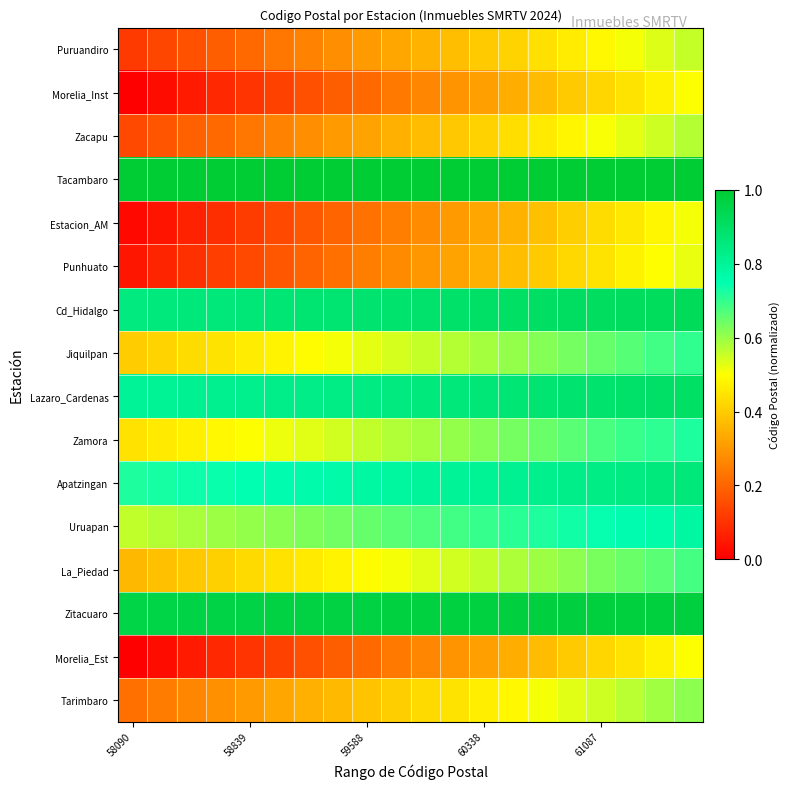

Reading right to left, extract all data points from this chart.

Puruandiro: 0.6	0.5	0.5	0.5	0.5	0.4	0.4	0.4	0.4	0.3	0.3	0.3	0.3	0.3	0.2	0.2	0.2	0.2	0.1	0.1
Morelia_Inst: 0.5	0.5	0.4	0.4	0.4	0.4	0.3	0.3	0.3	0.3	0.2	0.2	0.2	0.2	0.1	0.1	0.1	0.1	0.0	0.0
Zacapu: 0.6	0.5	0.5	0.5	0.5	0.5	0.4	0.4	0.4	0.4	0.3	0.3	0.3	0.3	0.3	0.2	0.2	0.2	0.2	0.1
Tacambaro: 1.0	1.0	1.0	1.0	1.0	1.0	1.0	1.0	1.0	1.0	1.0	1.0	1.0	1.0	1.0	1.0	1.0	1.0	1.0	1.0
Estacion_AM: 0.5	0.5	0.5	0.4	0.4	0.4	0.4	0.3	0.3	0.3	0.2	0.2	0.2	0.2	0.1	0.1	0.1	0.1	0.0	0.0
Punhuato: 0.5	0.5	0.5	0.4	0.4	0.4	0.4	0.3	0.3	0.3	0.3	0.2	0.2	0.2	0.2	0.1	0.1	0.1	0.1	0.0
Cd_Hidalgo: 0.9	0.9	0.9	0.9	0.9	0.9	0.9	0.9	0.9	0.9	0.9	0.9	0.9	0.9	0.9	0.9	0.9	0.9	0.9	0.8
Jiquilpan: 0.7	0.7	0.7	0.7	0.6	0.6	0.6	0.6	0.6	0.6	0.5	0.5	0.5	0.5	0.5	0.5	0.4	0.4	0.4	0.4
Lazaro_Cardenas: 0.9	0.9	0.9	0.9	0.9	0.9	0.9	0.9	0.9	0.9	0.8	0.8	0.8	0.8	0.8	0.8	0.8	0.8	0.8	0.8
Zamora: 0.7	0.7	0.7	0.7	0.7	0.6	0.6	0.6	0.6	0.6	0.6	0.6	0.5	0.5	0.5	0.5	0.5	0.5	0.5	0.4
Apatzingan: 0.9	0.9	0.8	0.8	0.8	0.8	0.8	0.8	0.8	0.8	0.8	0.8	0.8	0.8	0.8	0.7	0.7	0.7	0.7	0.7
Uruapan: 0.8	0.8	0.8	0.7	0.7	0.7	0.7	0.7	0.7	0.7	0.7	0.7	0.6	0.6	0.6	0.6	0.6	0.6	0.6	0.6
La_Piedad: 0.7	0.7	0.6	0.6	0.6	0.6	0.6	0.6	0.5	0.5	0.5	0.5	0.5	0.5	0.4	0.4	0.4	0.4	0.4	0.4
Zitacuaro: 1.0	1.0	1.0	1.0	1.0	1.0	1.0	1.0	1.0	1.0	1.0	1.0	1.0	1.0	1.0	1.0	1.0	1.0	1.0	1.0
Morelia_Est: 0.5	0.5	0.4	0.4	0.4	0.4	0.3	0.3	0.3	0.3	0.2	0.2	0.2	0.2	0.1	0.1	0.1	0.1	0.0	0.0
Tarimbaro: 0.6	0.6	0.6	0.5	0.5	0.5	0.5	0.5	0.4	0.4	0.4	0.4	0.4	0.3	0.3	0.3	0.3	0.3	0.2	0.2